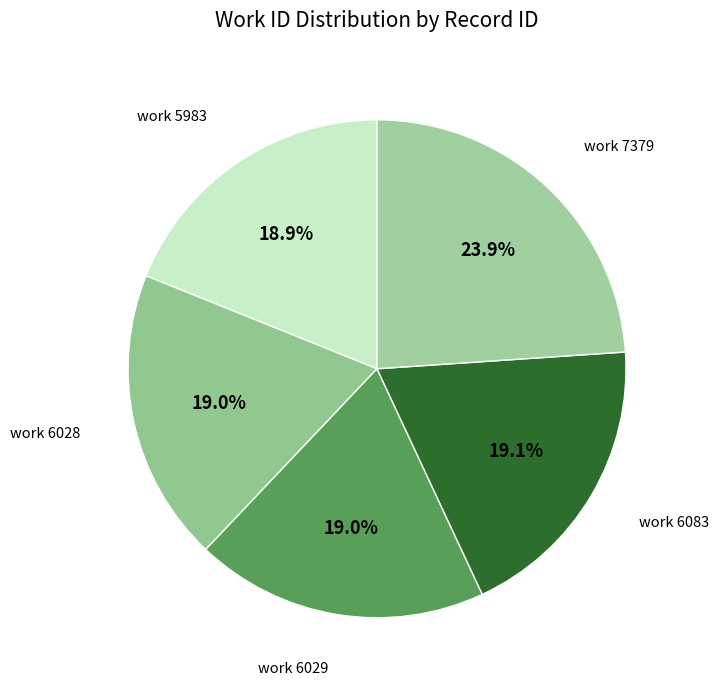

Count the number of slices in the pie.

5